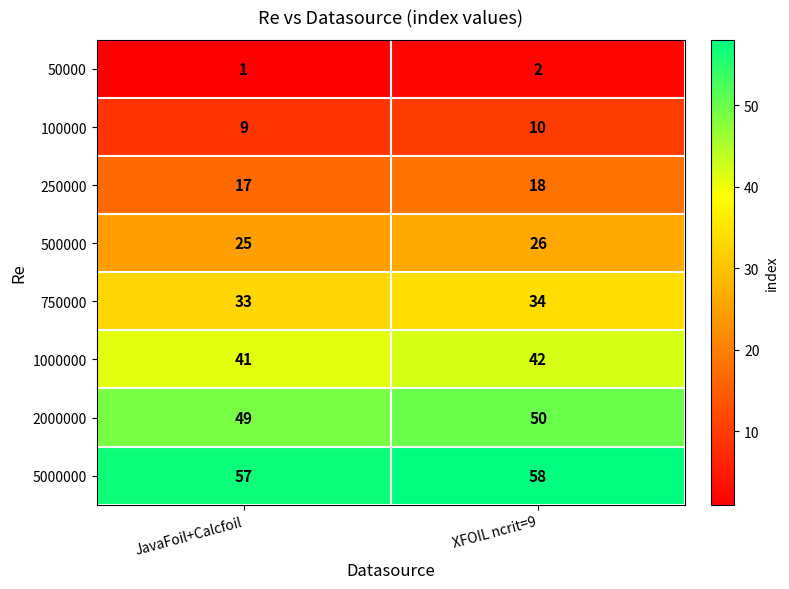

Which category has the highest value across all series?

XFOIL ncrit=9